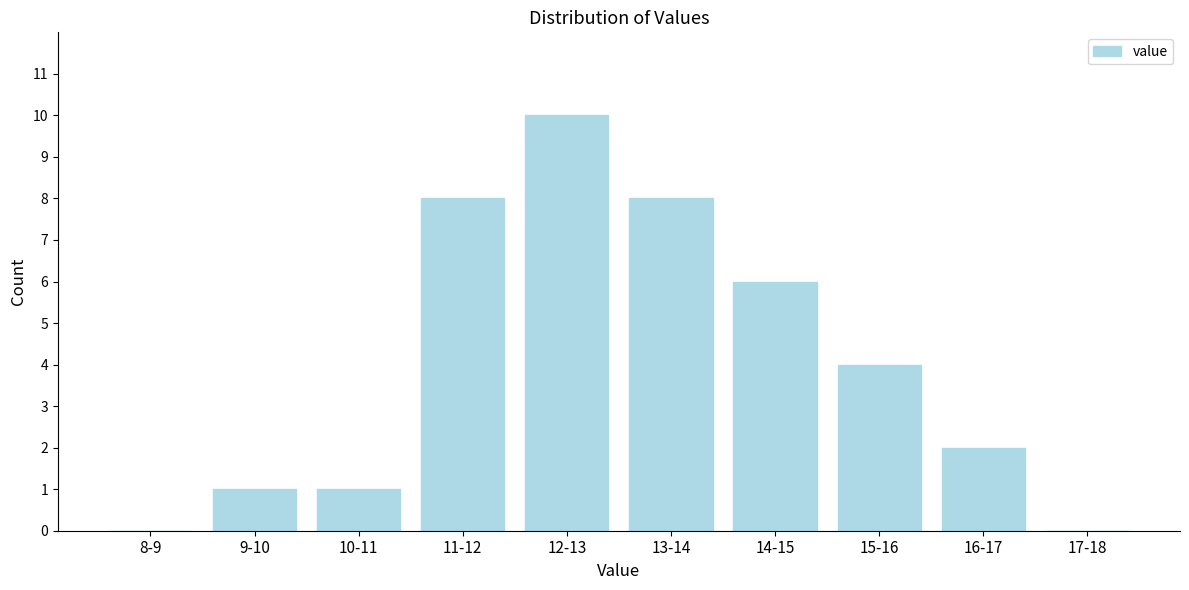

Reading left to right, extract all data points from this chart.

8-9=0	9-10=1	10-11=1	11-12=8	12-13=10	13-14=8	14-15=6	15-16=4	16-17=2	17-18=0